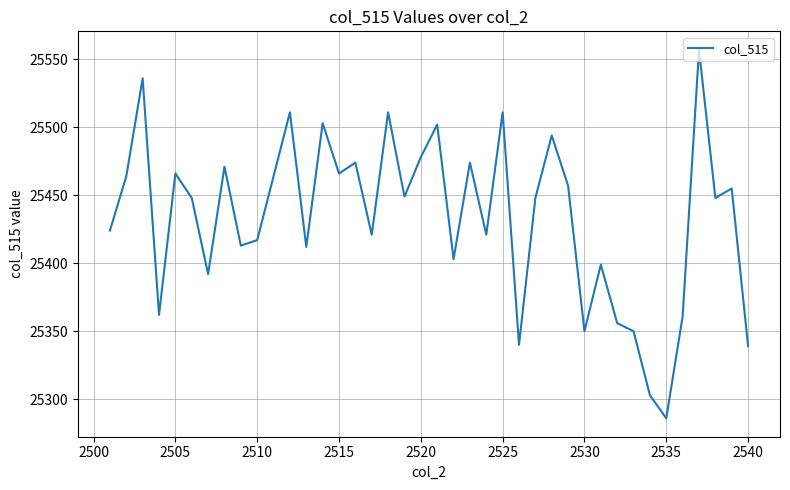

What is the difference between the maximum and minimum values?

271